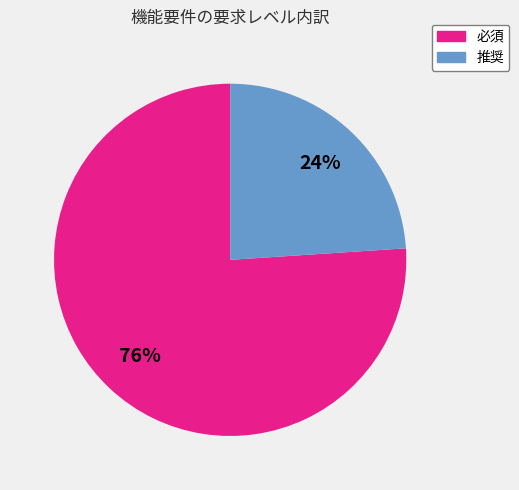

Count the number of slices in the pie.

2